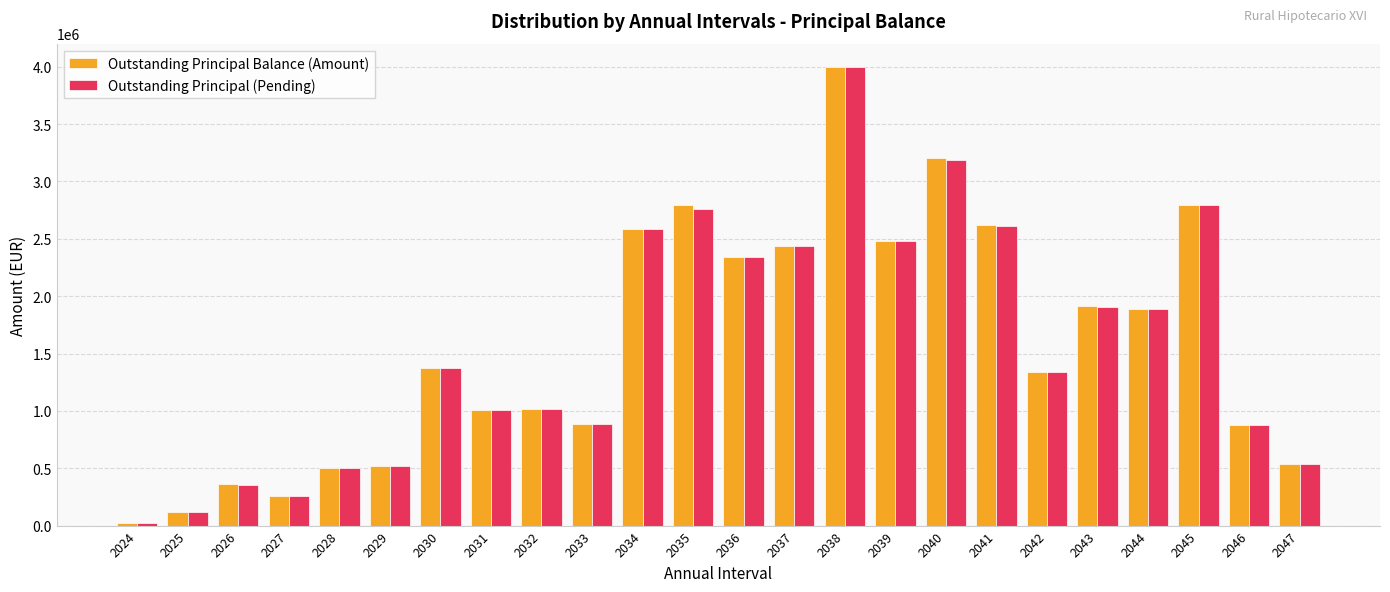

Is the value of Outstanding Principal (Pending) at 2045 greater than the value of Outstanding Principal Balance (Amount) at 2030?

Yes